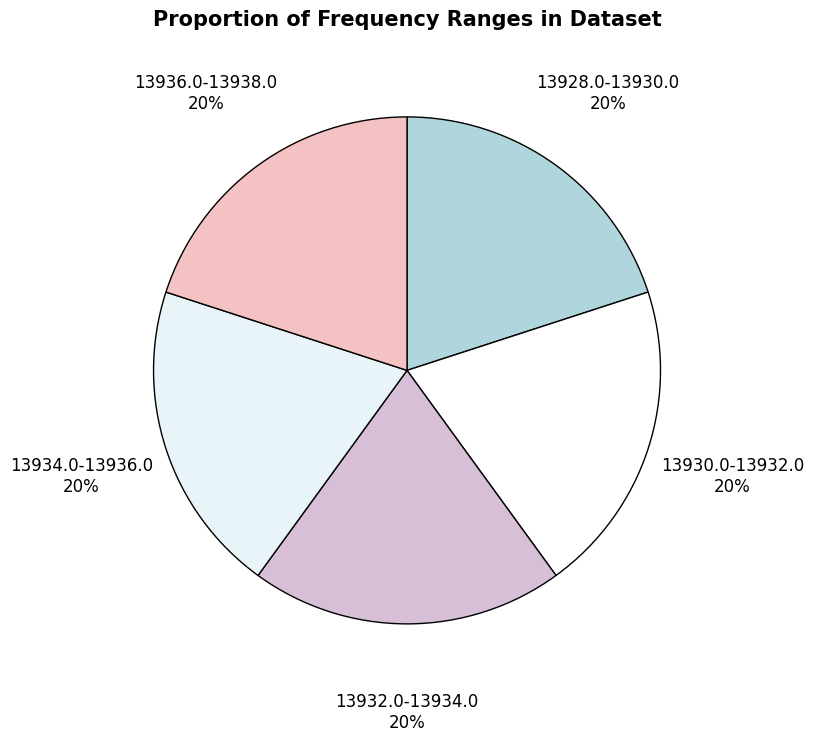

Approximately how many times larger is the value at 13930.0-13932.0 compared to 13934.0-13936.0?

1.0